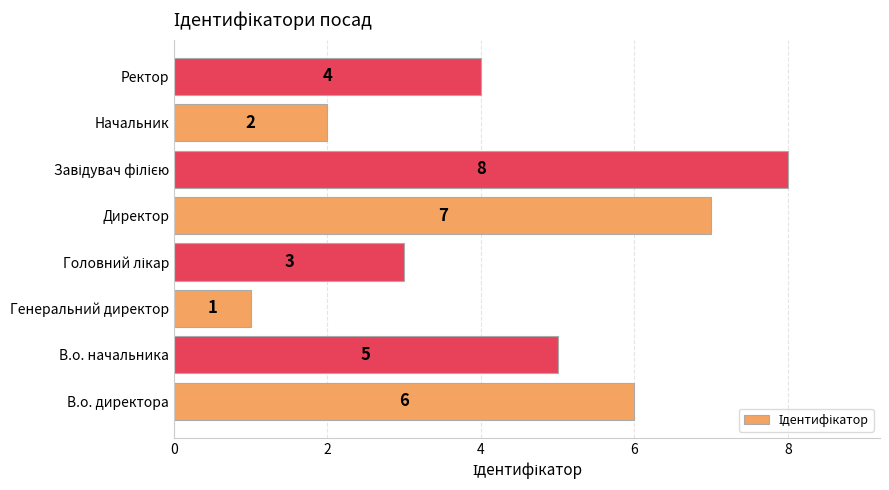

The value at В.о. директора is 6. True or false?

True